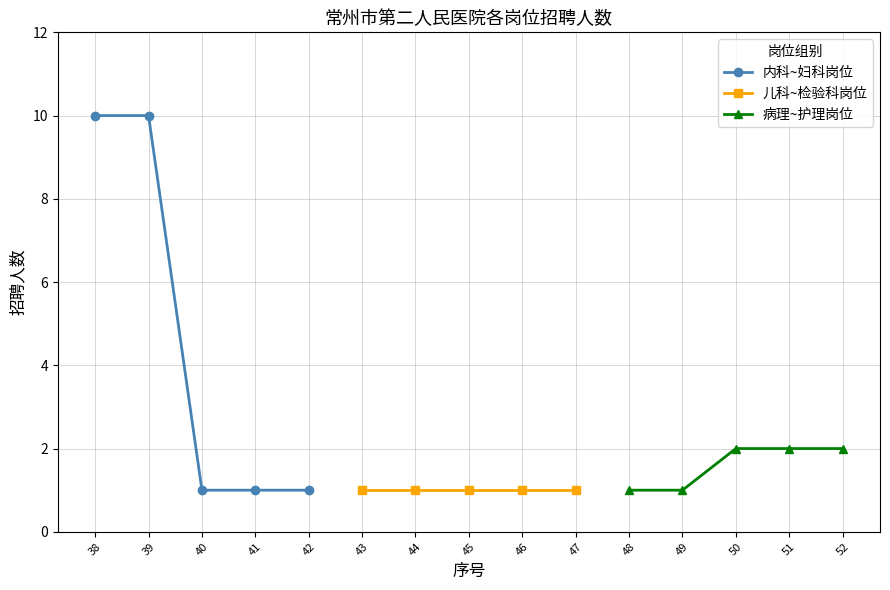

What is the value of the 病理~护理岗位 point at the 2nd from the left?

1